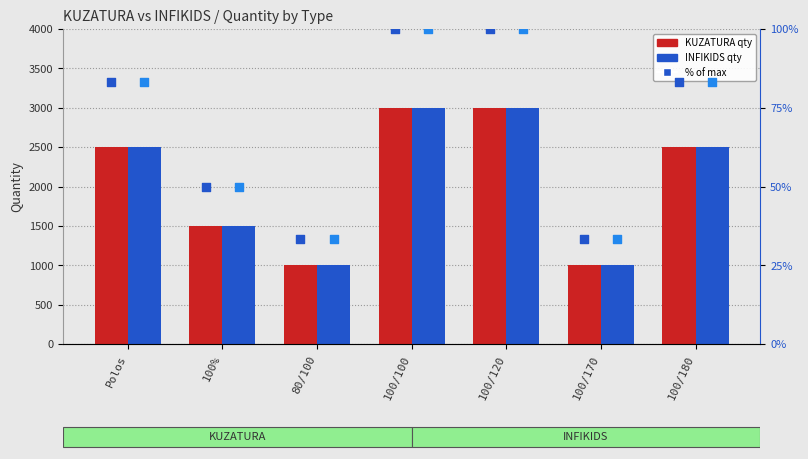

Which series has the widest spread of Y values?

KUZATURA